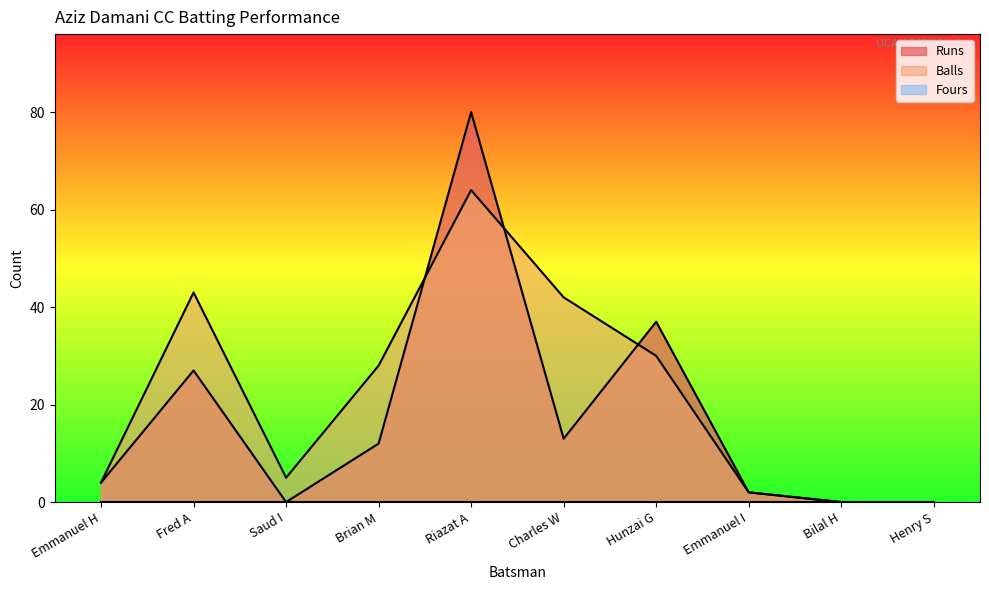

How many lines are shown in the chart?

3